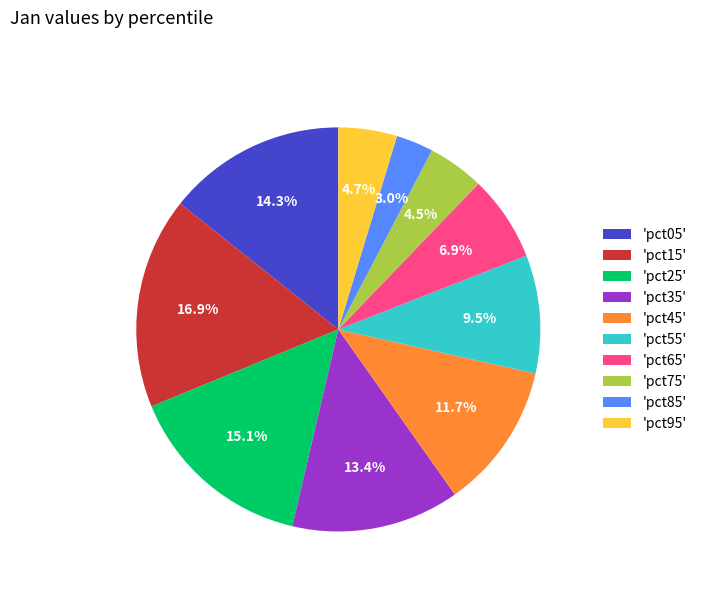

Which has a higher value, 'pct35' or 'pct75'?

'pct35'